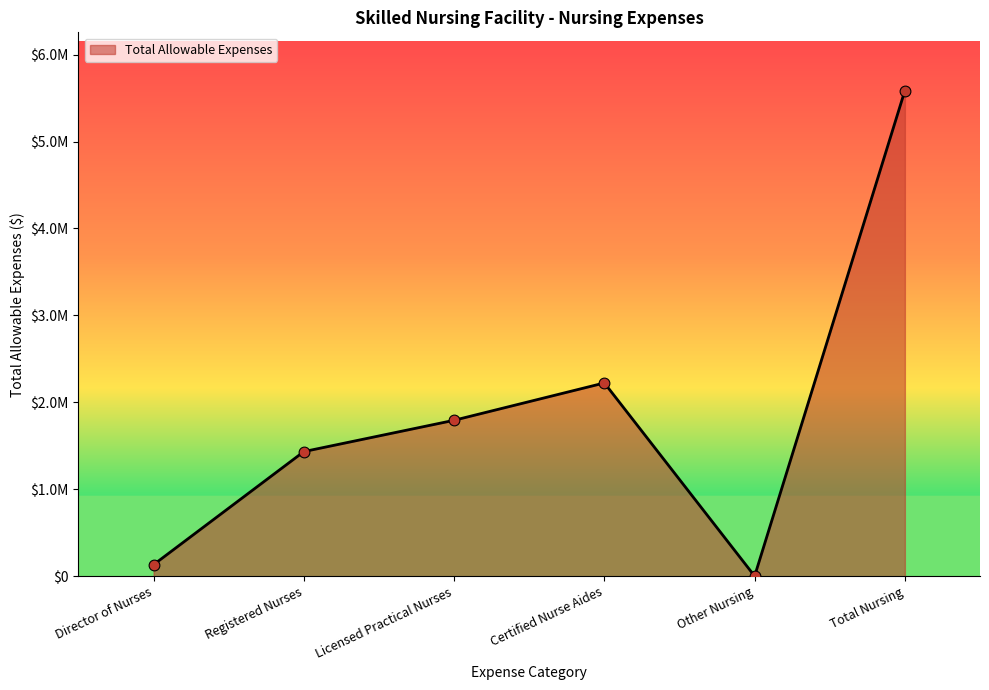

Which has a higher value, Total Nursing or Other Nursing?

Total Nursing